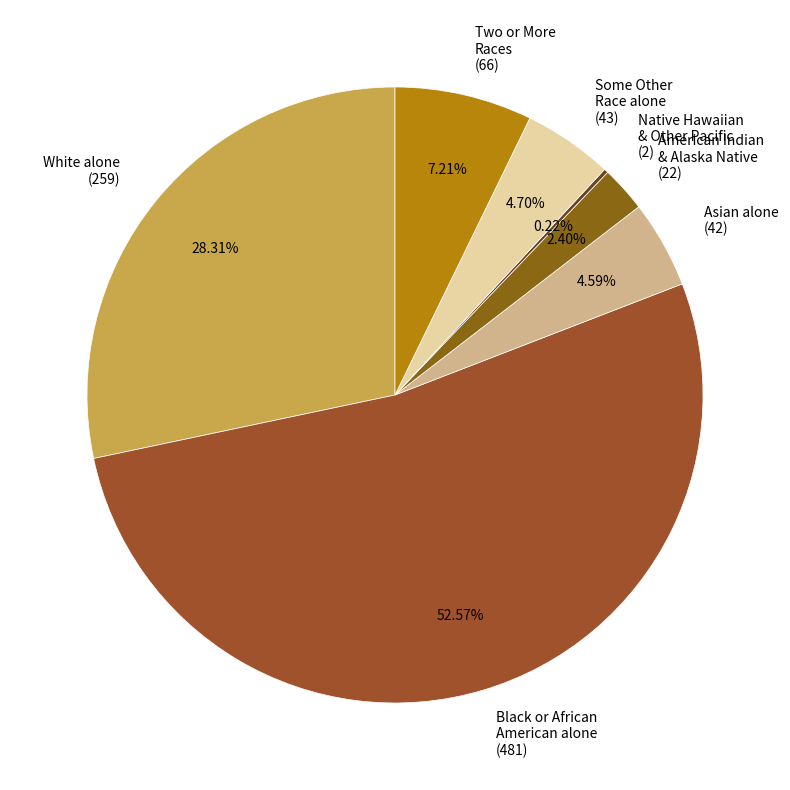

Do American Indian & Alaska Native (22) and Two or More Races (66) together represent more than half of the pie?

No